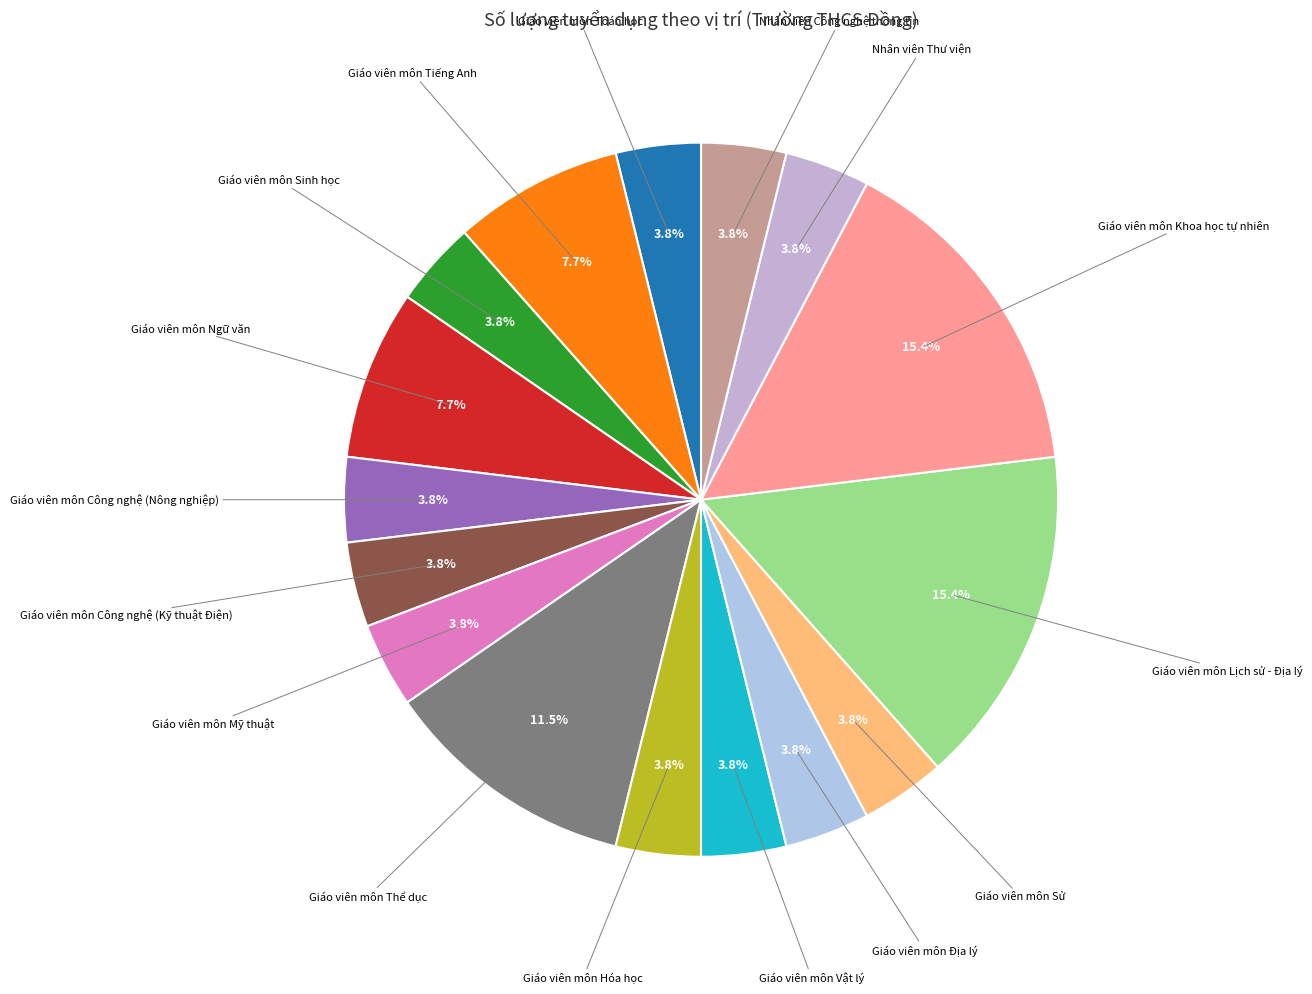

Approximately how many times larger is the value at Giáo viên môn Ngữ văn compared to Nhân viên Công nghệ thông tin?

2.0